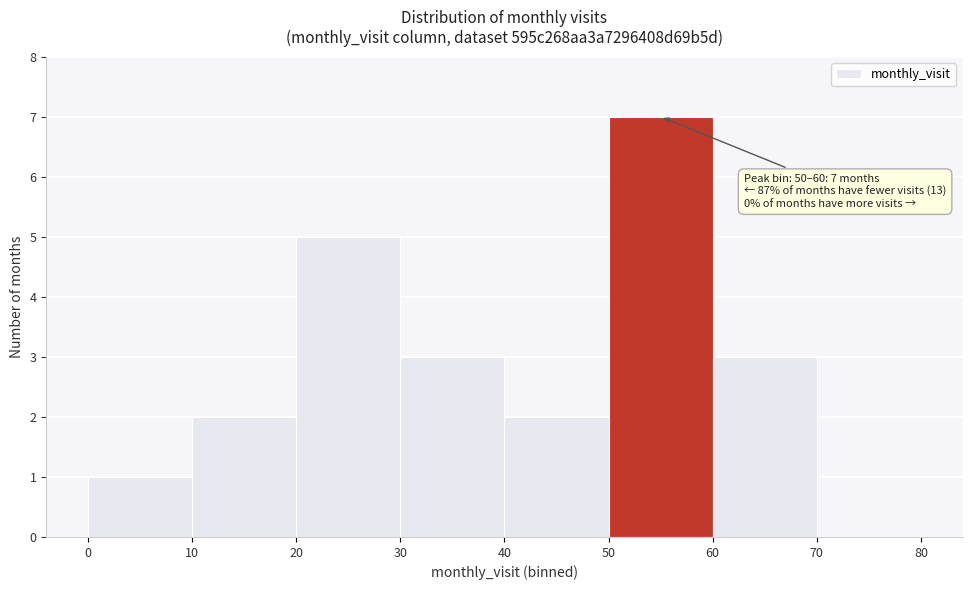

Over which range of the x-axis is the bar tallest?

50 to 60